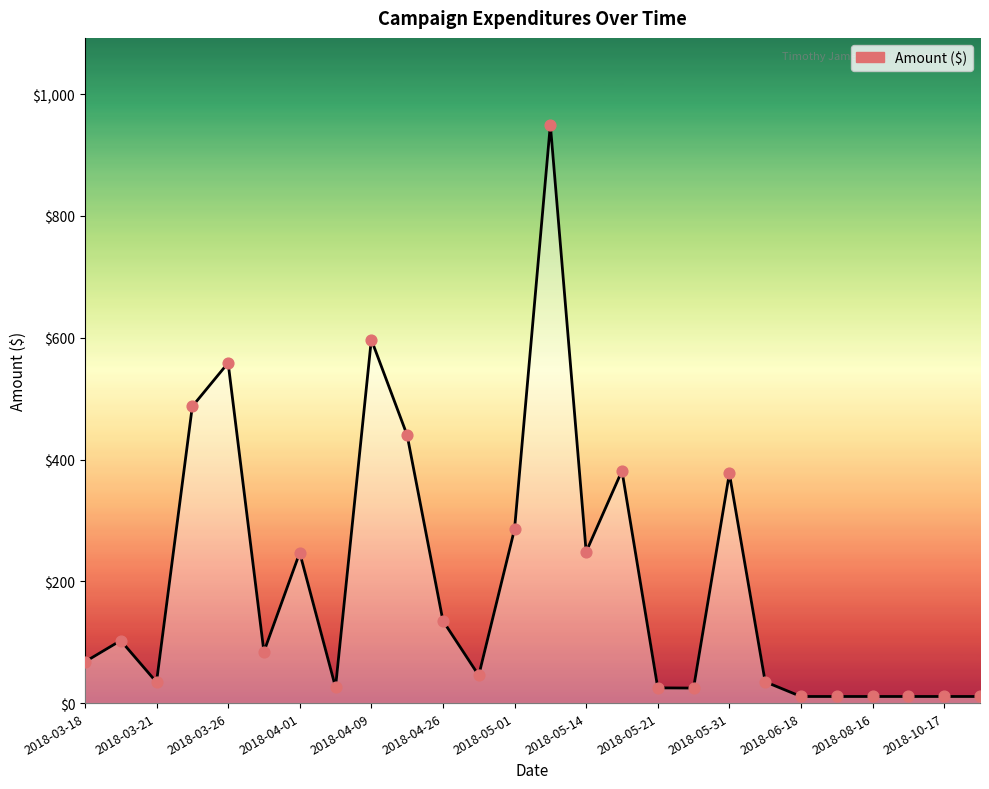

What is the maximum value shown in the chart?

950.0